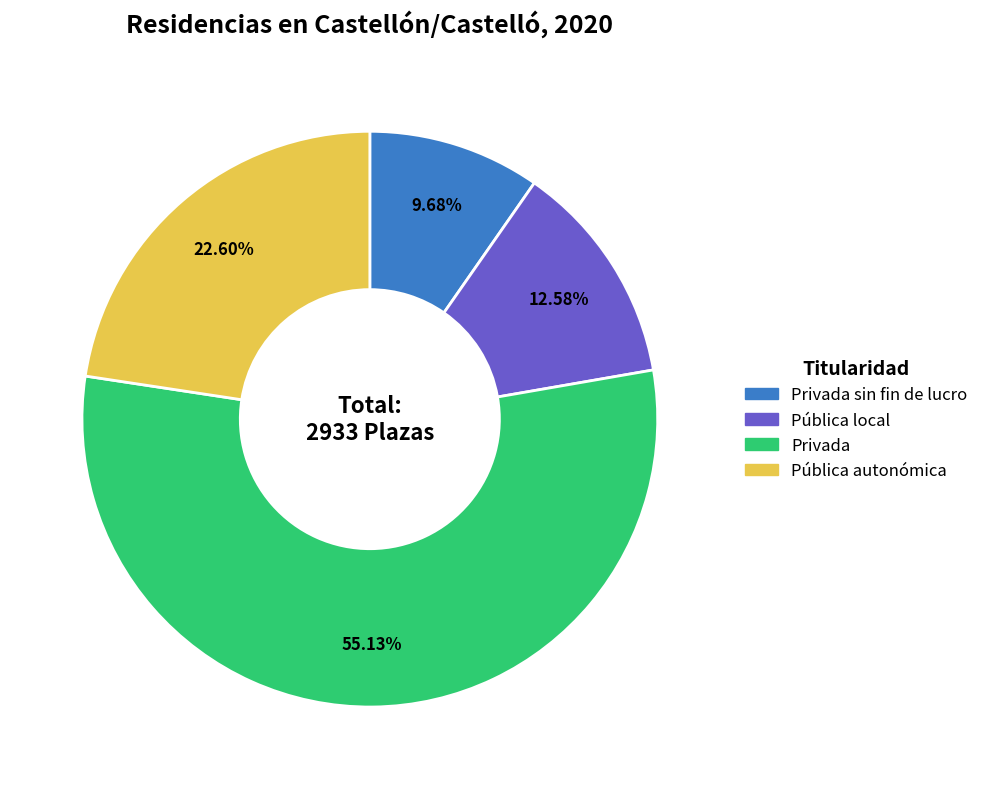

Is the sum of Privada sin fin de lucro and Pública local greater than half?

No